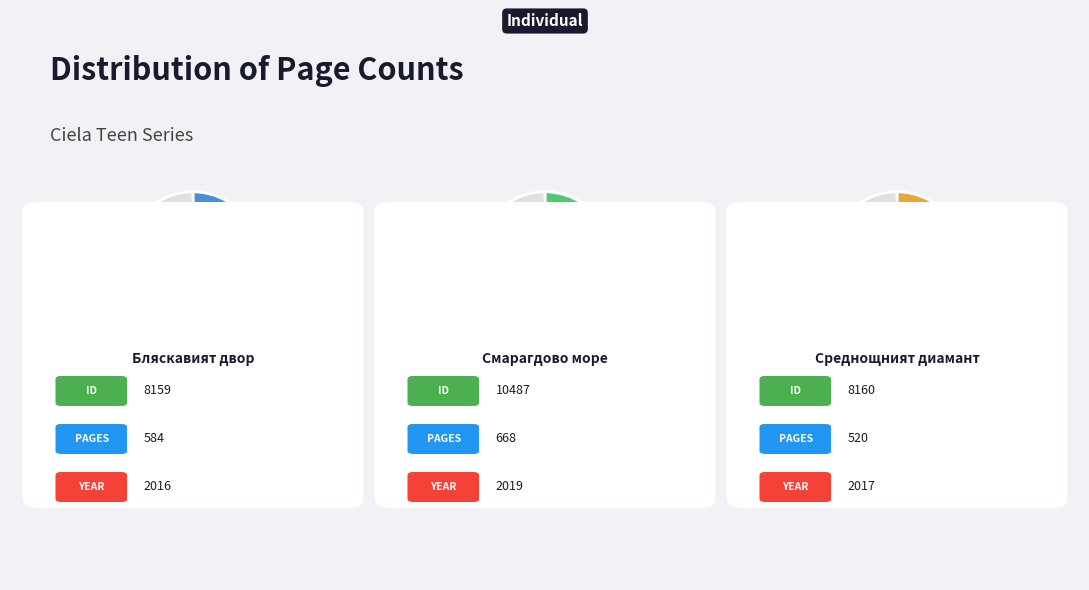

What percentage is the Среднощният диамант
(8160) slice, to the nearest percent?

29%